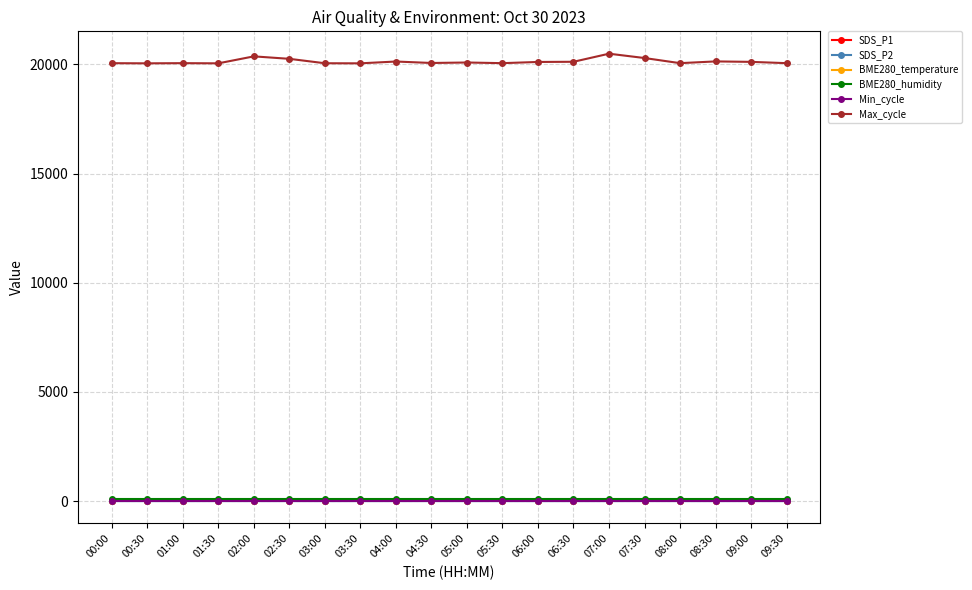

True or false: SDS_P1 has more than 2 interior local peaks.

True